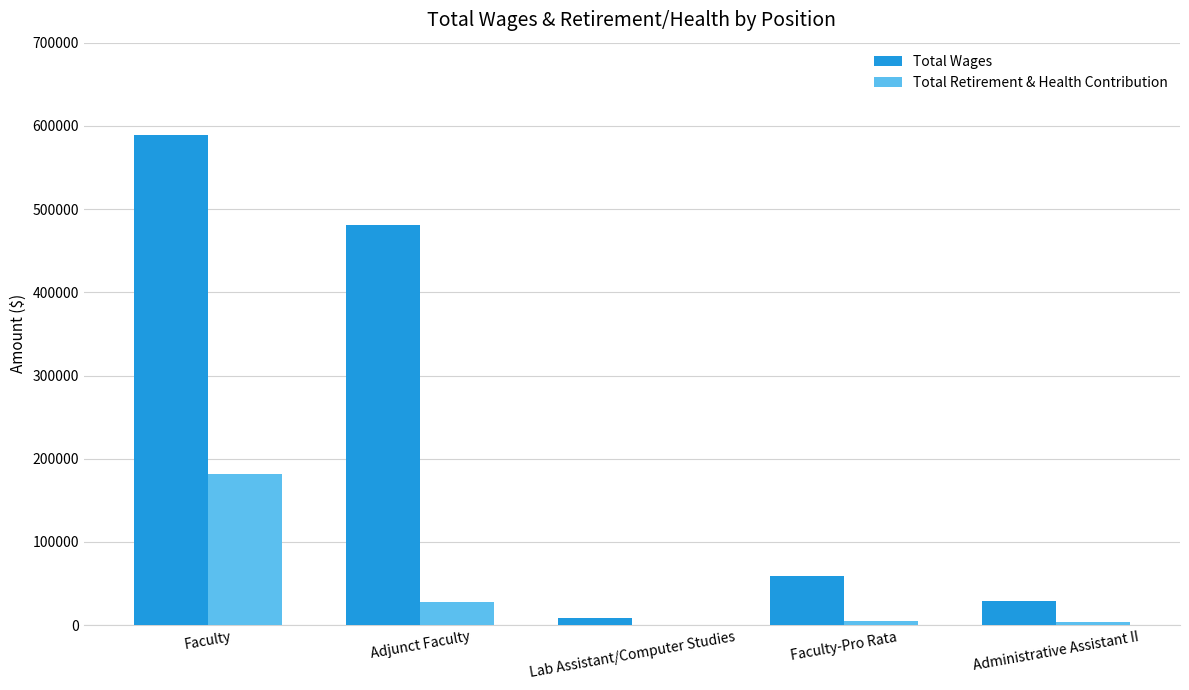

What is the sum of all Total Wages values?

1165697